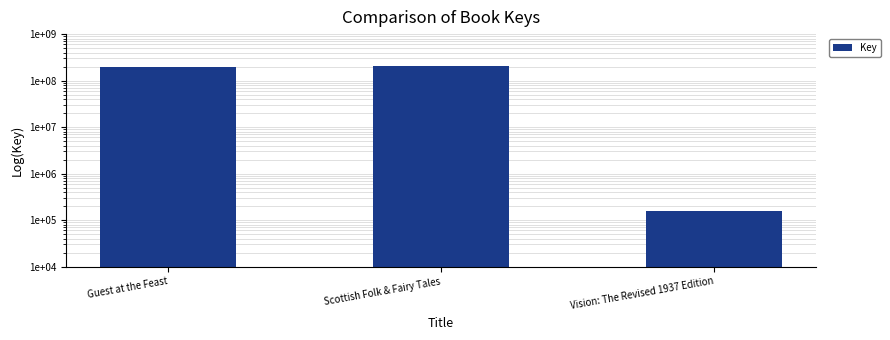

Read the value at Scottish Folk & Fairy Tales, to the nearest 10.

210746990